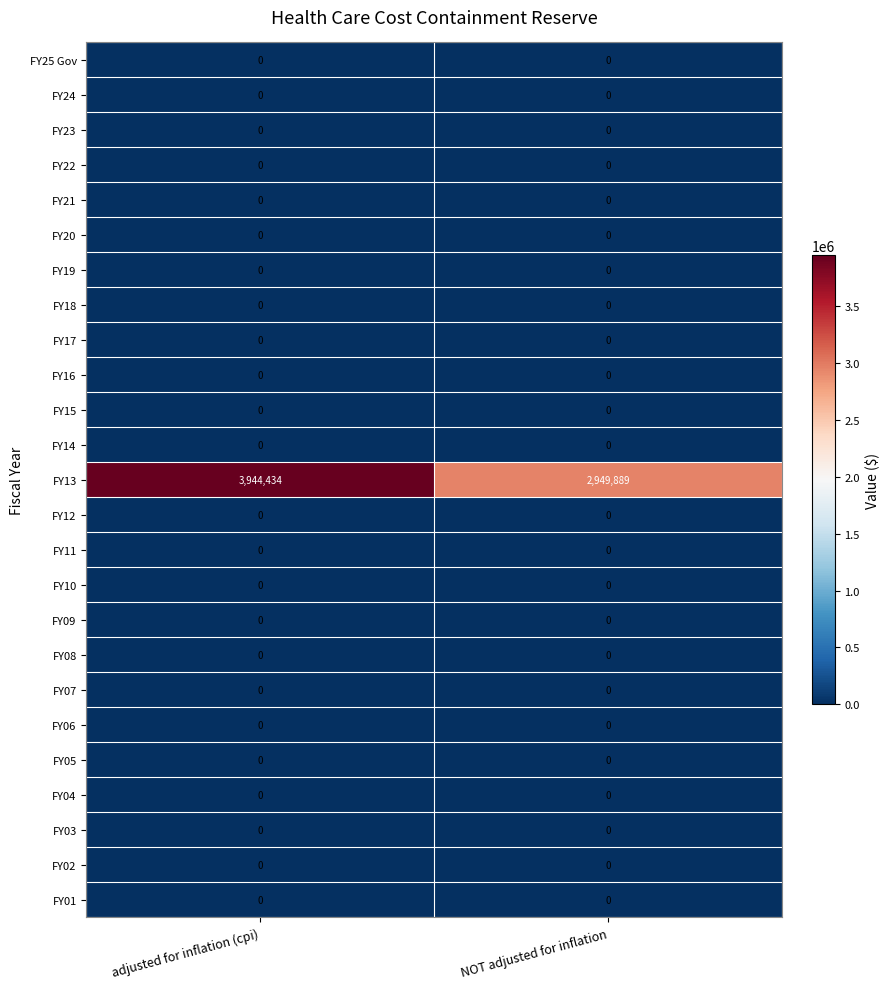

What is the maximum value shown in the chart?

3944434